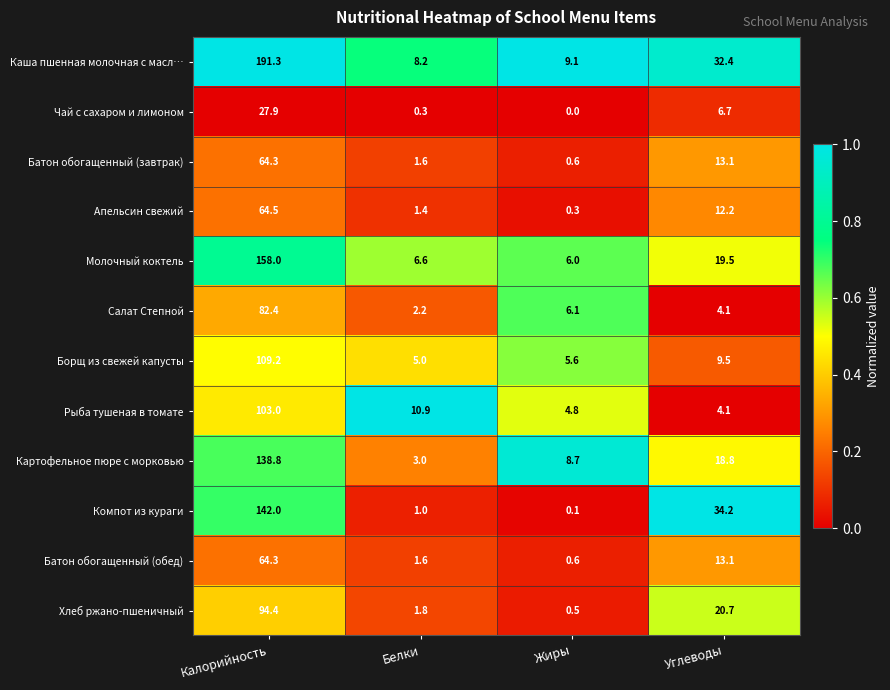

List the labels in order of Рыба тушеная в томате value, smallest first.

Углеводы, Жиры, Белки, Калорийность